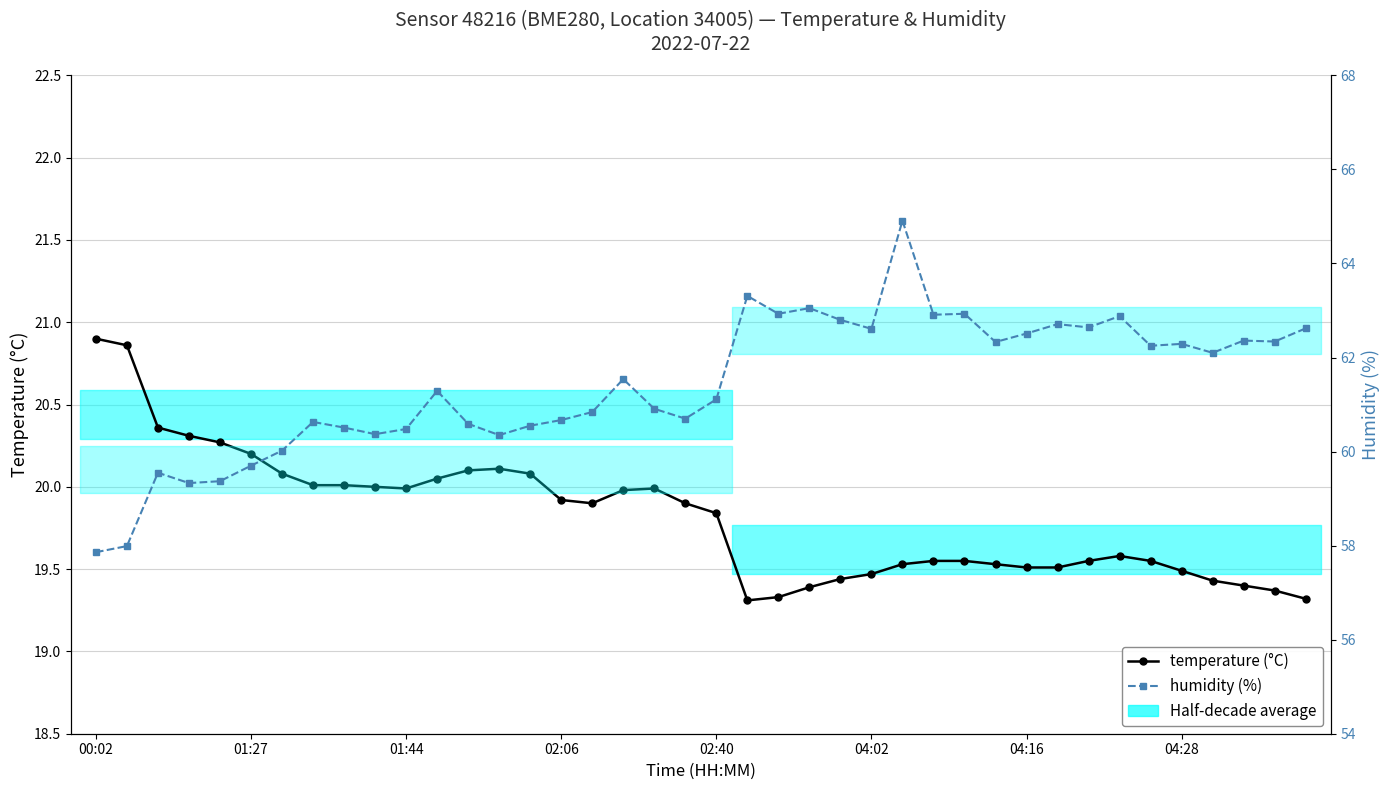

At which category is the sum across all series the highest?

26